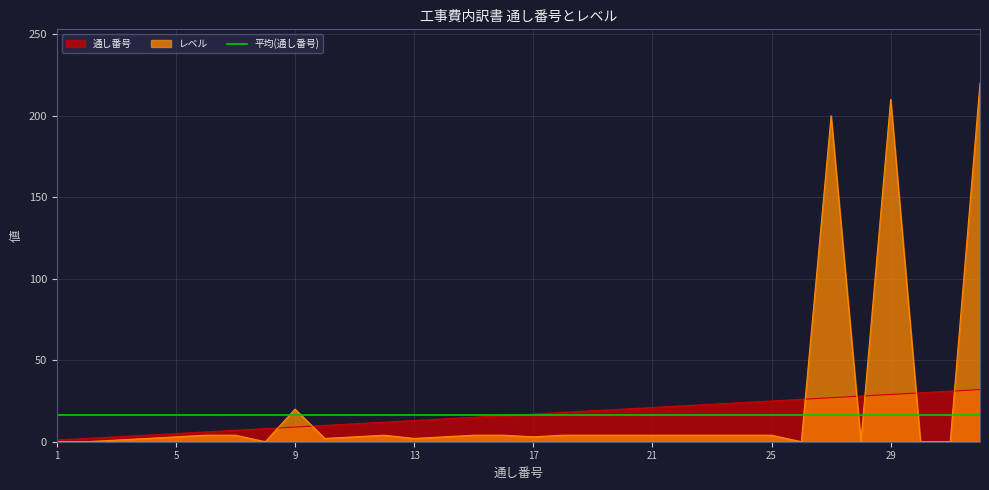

At 10, list the series in order from smallest to largest.

レベル, 通し番号